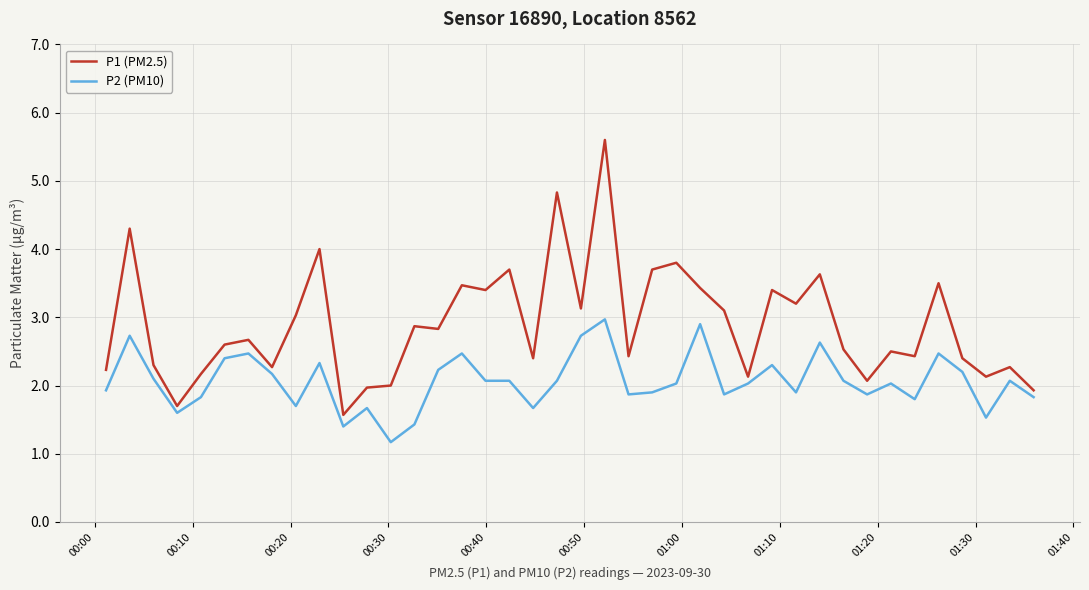

List the series in order of their overall mean, highest first.

P1 (PM2.5), P2 (PM10)